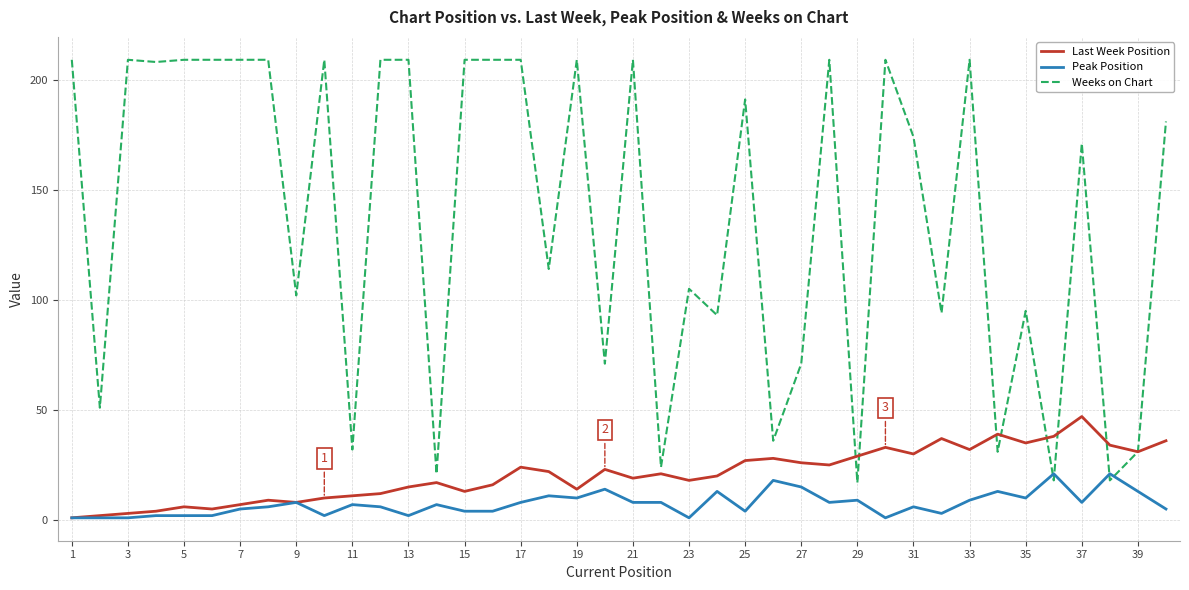

What is the greatest value displayed?

209